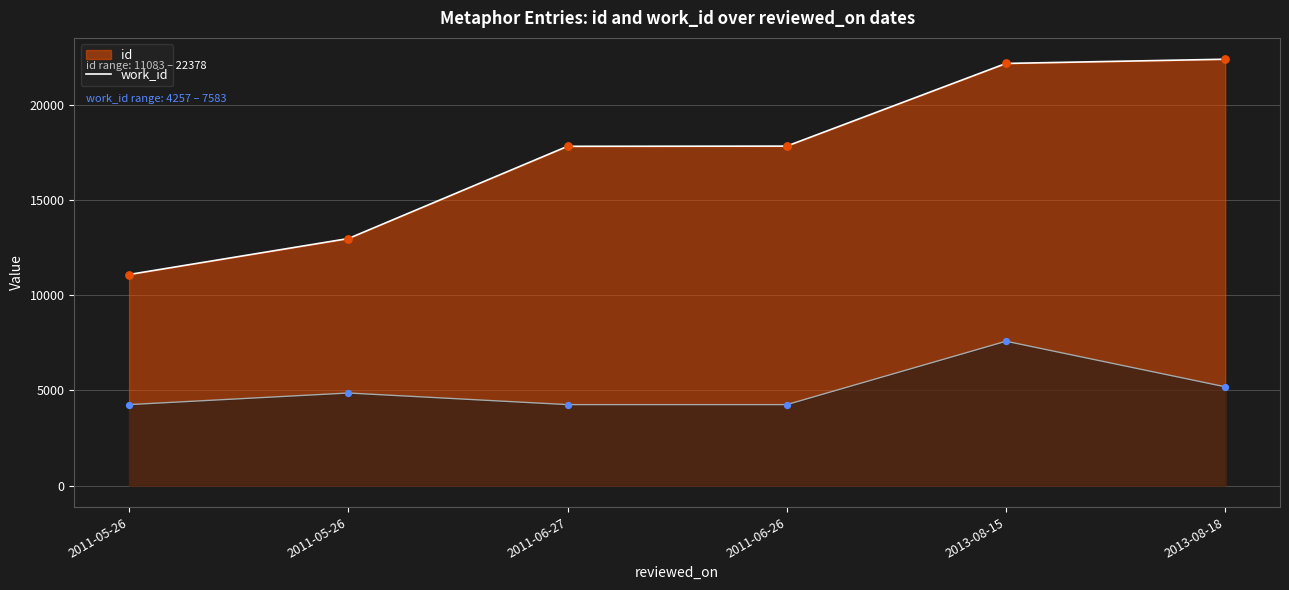

Which series has the largest total across all categories?

id